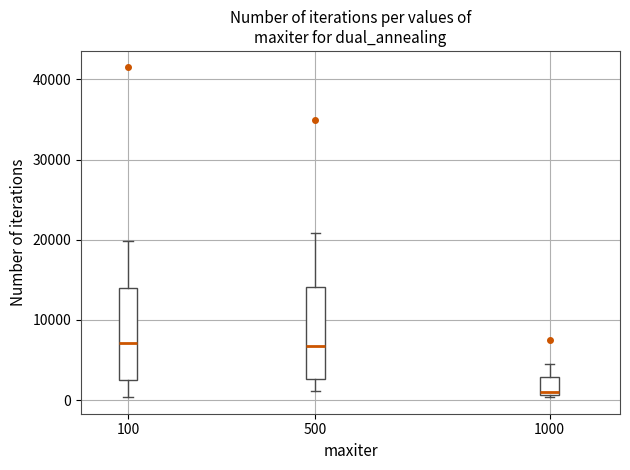

Reading left to right, read every box against the y-axis: the position of its median line, the range the box covers, and the ends of its whiskers. The values are not printed on the chart, so give them approximately, as read against the axis.

100: median 7000, box 3000 to 14000, whiskers 0 to 20000
500: median 7000, box 3000 to 14000, whiskers 1000 to 21000
1000: median 1000 (just above the box's lower edge), box 1000 to 3000, whiskers 0 to 5000